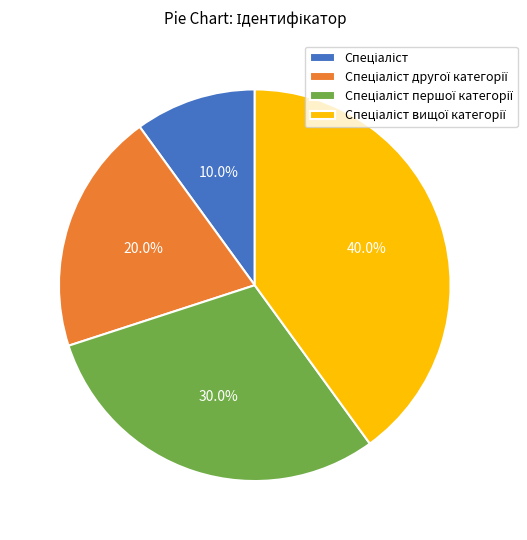

Is there a majority slice in this chart?

No